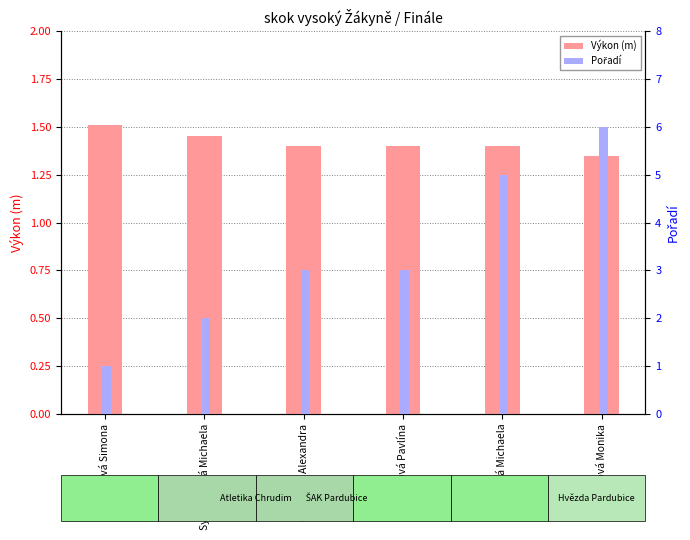

What is the maximum value shown in the chart?

6.0